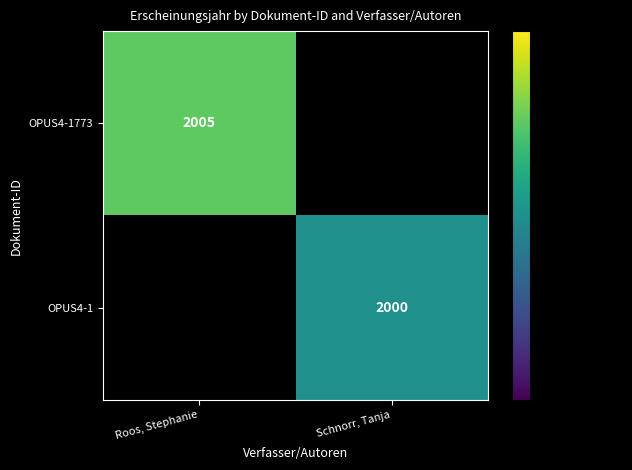

The OPUS4-1773 series shows 2674 at Roos, Stephanie. True or false?

False